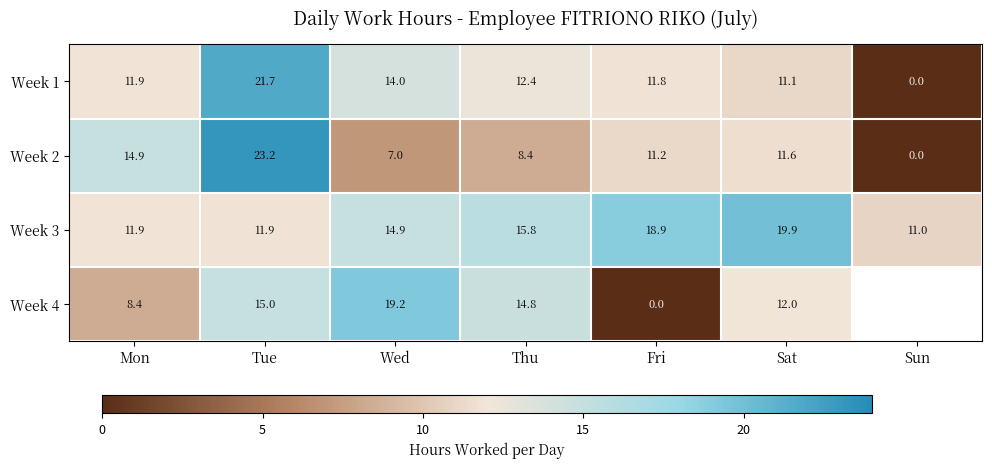

At which label does Week 1 first exceed 11?

Mon